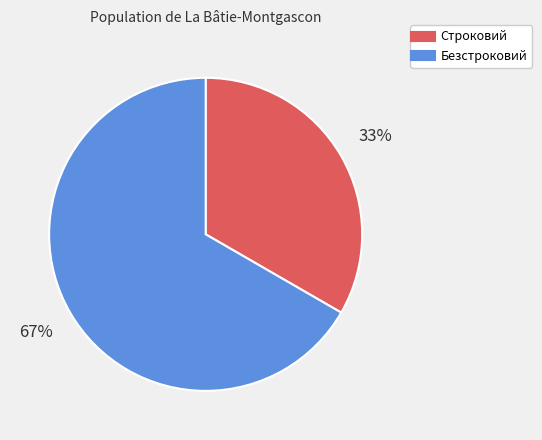

Which slice is the smallest?

Строковий